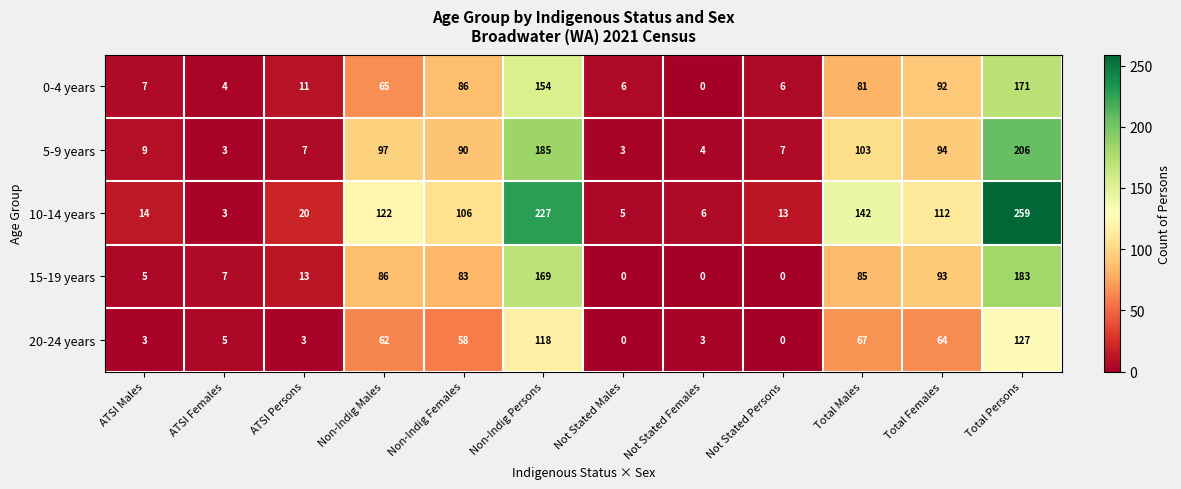

What is the maximum value shown in the chart?

259